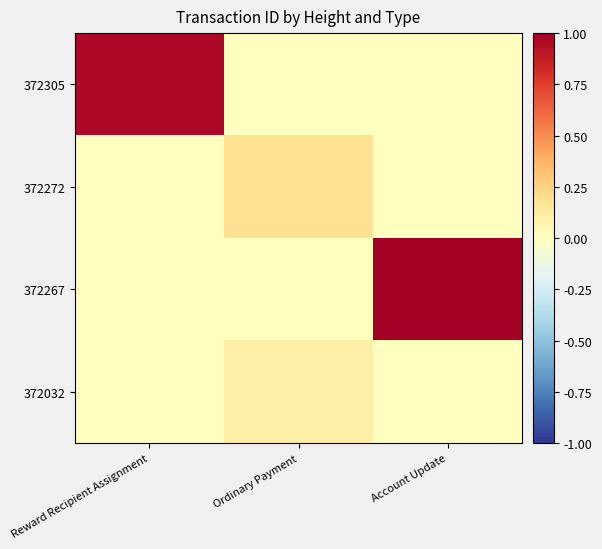

At which category does the chart reach its minimum across all series?

Ordinary Payment